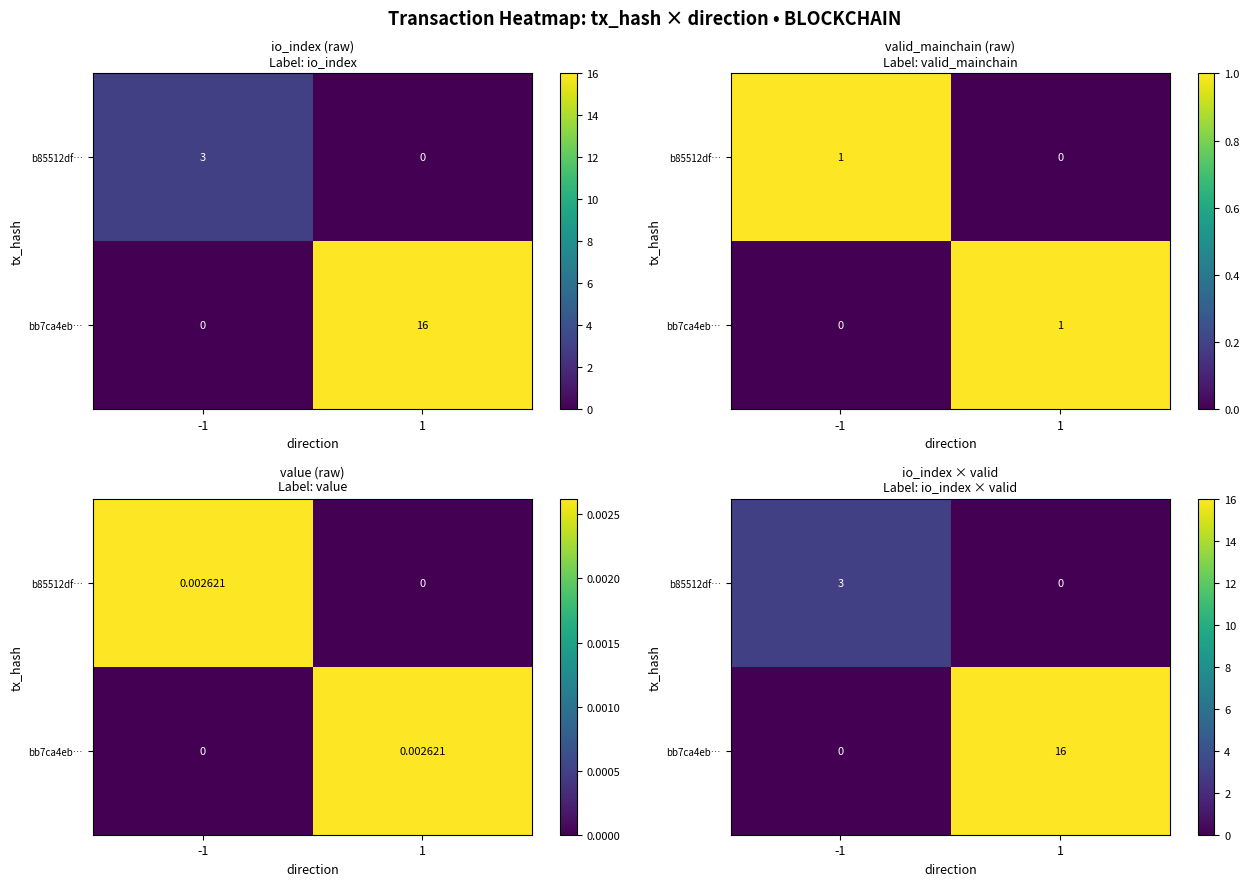

How many positive values does the bb7ca4eb… series have?

1